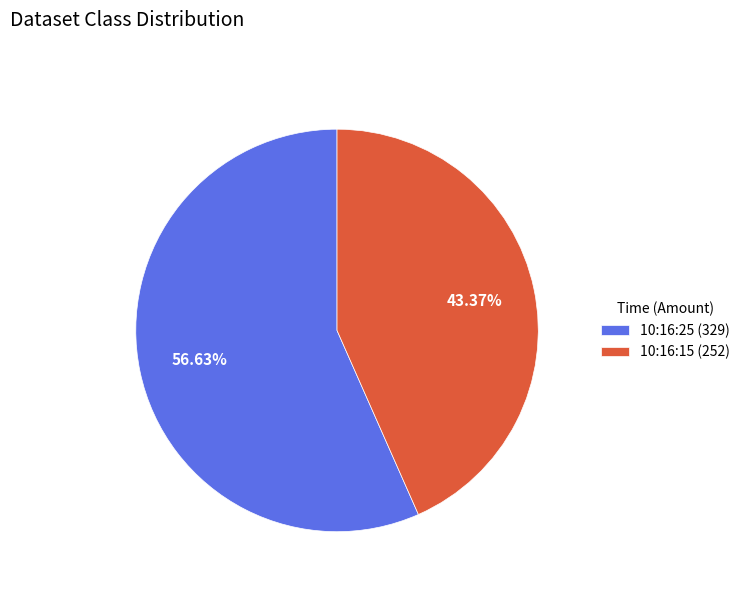

Do 10:16:15 and 10:16:25 together represent more than half of the pie?

Yes